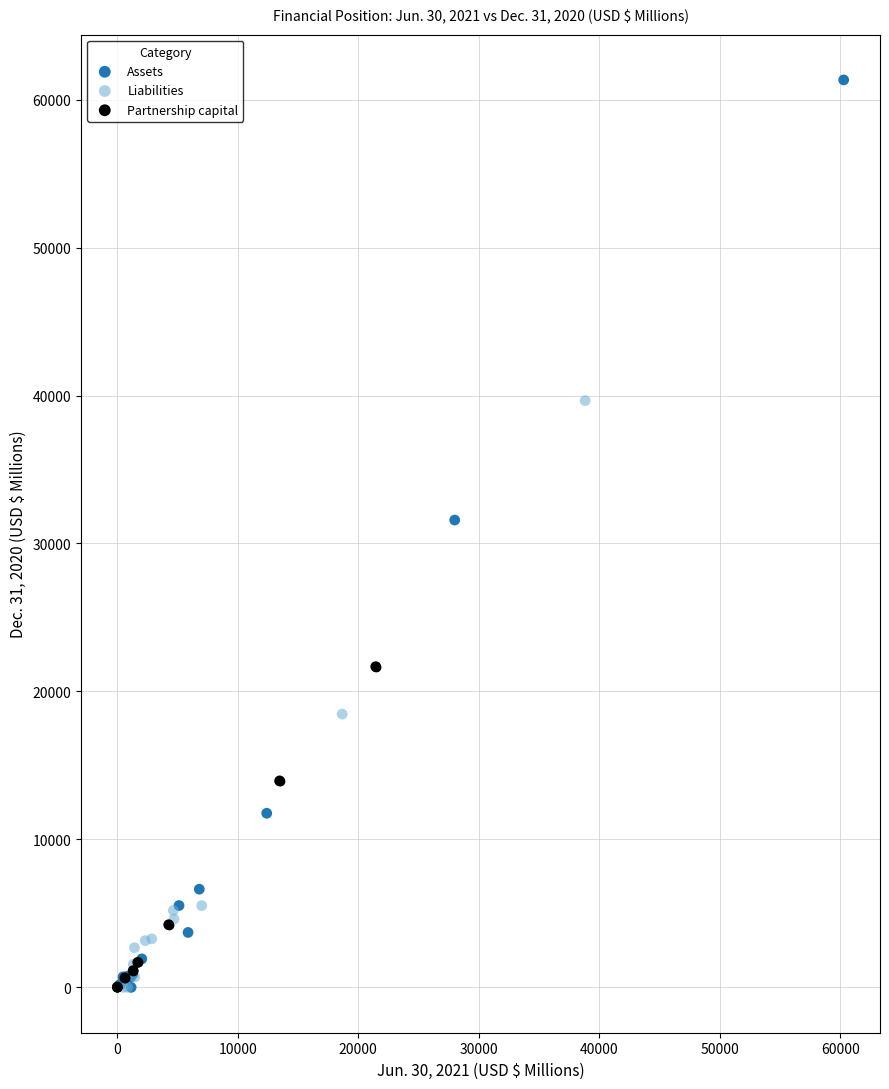

Which series has the widest spread of Y values?

Assets